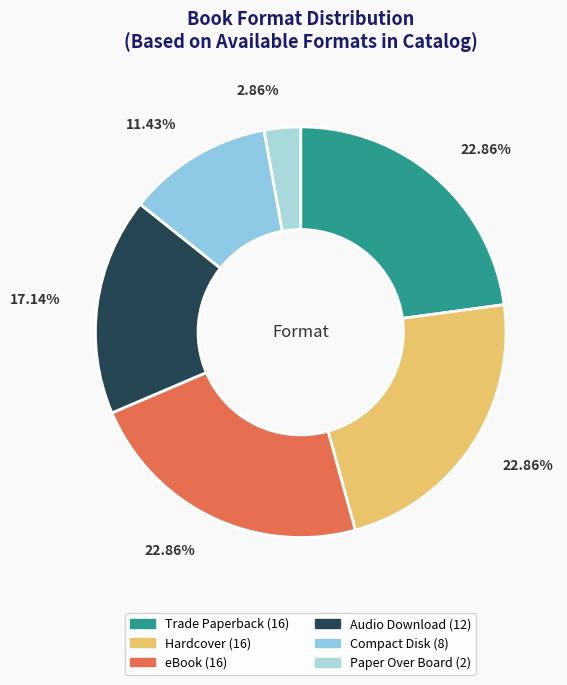

Is Audio Download the majority of the pie?

No